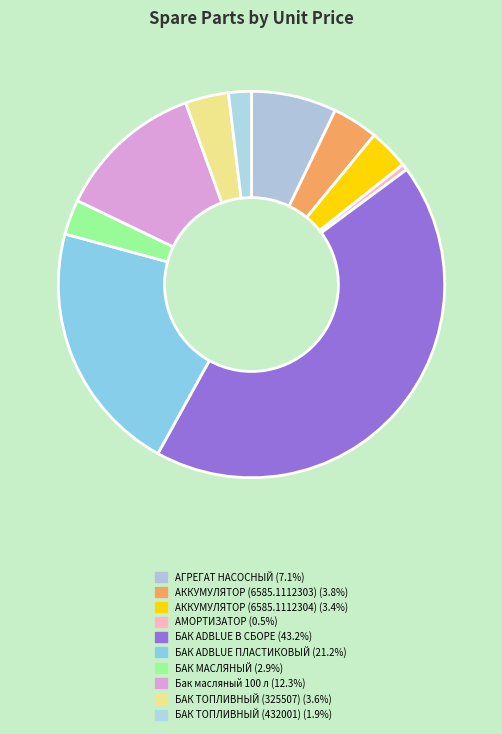

How many slices are in this pie chart?

10